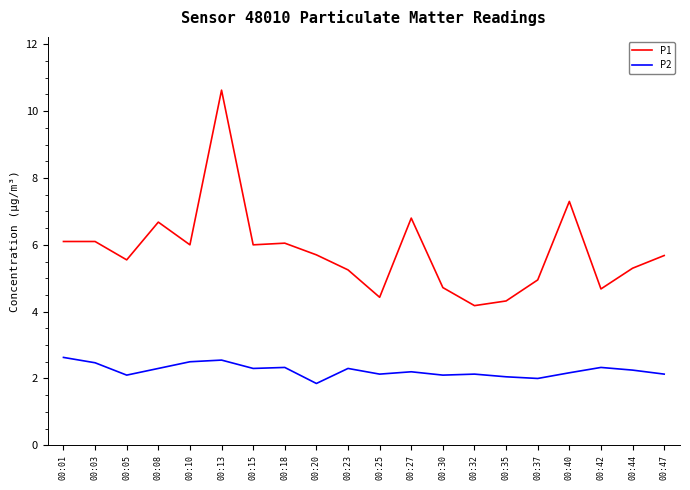

Which series has the largest total across all categories?

P1